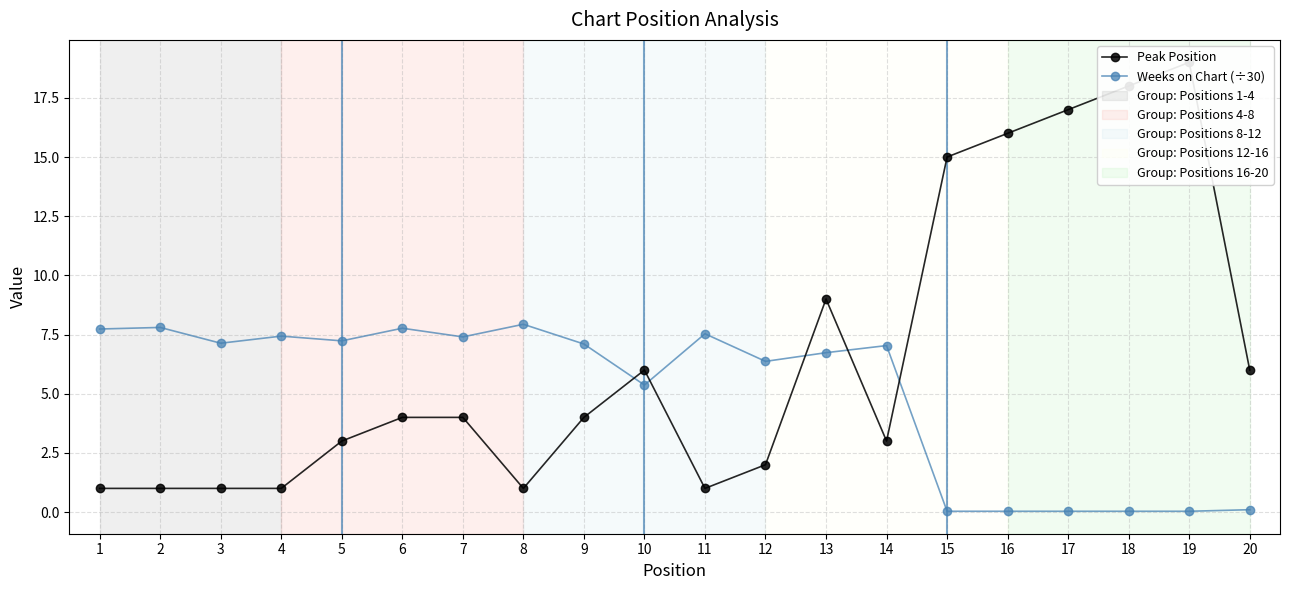

What is the total value across all series at 15?

15.0